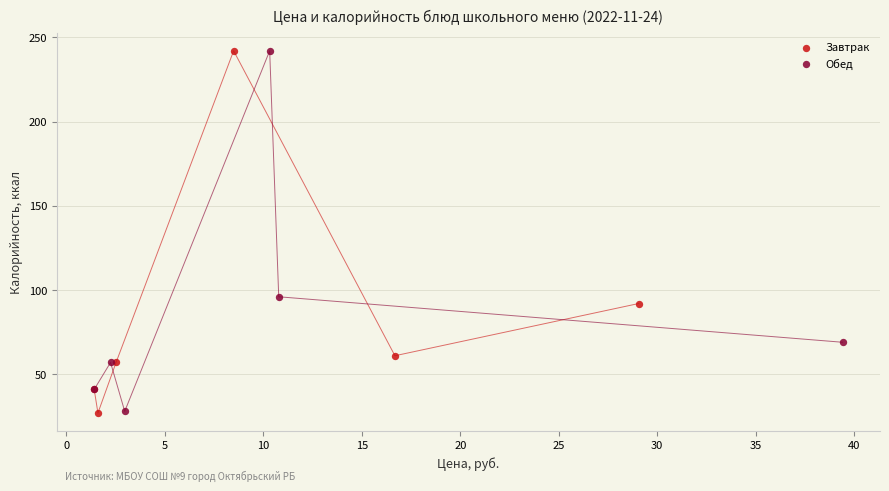

What are all the series names shown in the legend?

Завтрак, Обед